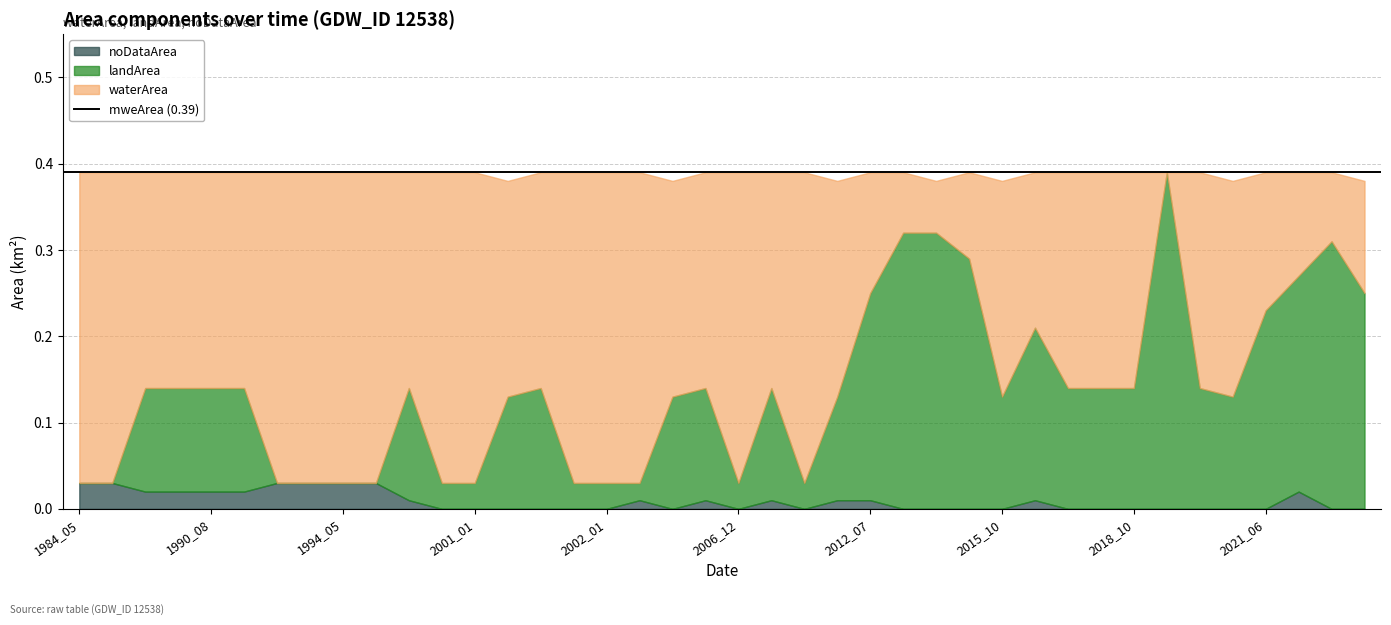

Reading left to right, extract all data points from this chart.

waterArea: 0.4	0.4	0.2	0.2	0.2	0.2	0.4	0.4	0.4	0.4	0.2	0.4	0.4	0.2	0.2	0.4	0.4	0.4	0.2	0.2	0.4	0.2	0.4	0.2	0.1	0.1	0.1	0.1	0.2	0.2	0.2	0.2	0.2	0.0	0.2	0.2	0.2	0.1	0.1	0.1
landArea: 0.0	0.0	0.1	0.1	0.1	0.1	0.0	0.0	0.0	0.0	0.1	0.0	0.0	0.1	0.1	0.0	0.0	0.0	0.1	0.1	0.0	0.1	0.0	0.1	0.2	0.3	0.3	0.3	0.1	0.2	0.1	0.1	0.1	0.4	0.1	0.1	0.2	0.2	0.3	0.2
noDataArea: 0.0	0.0	0.0	0.0	0.0	0.0	0.0	0.0	0.0	0.0	0.0	0.0	0.0	0.0	0.0	0.0	0.0	0.0	0.0	0.0	0.0	0.0	0.0	0.0	0.0	0.0	0.0	0.0	0.0	0.0	0.0	0.0	0.0	0.0	0.0	0.0	0.0	0.0	0.0	0.0